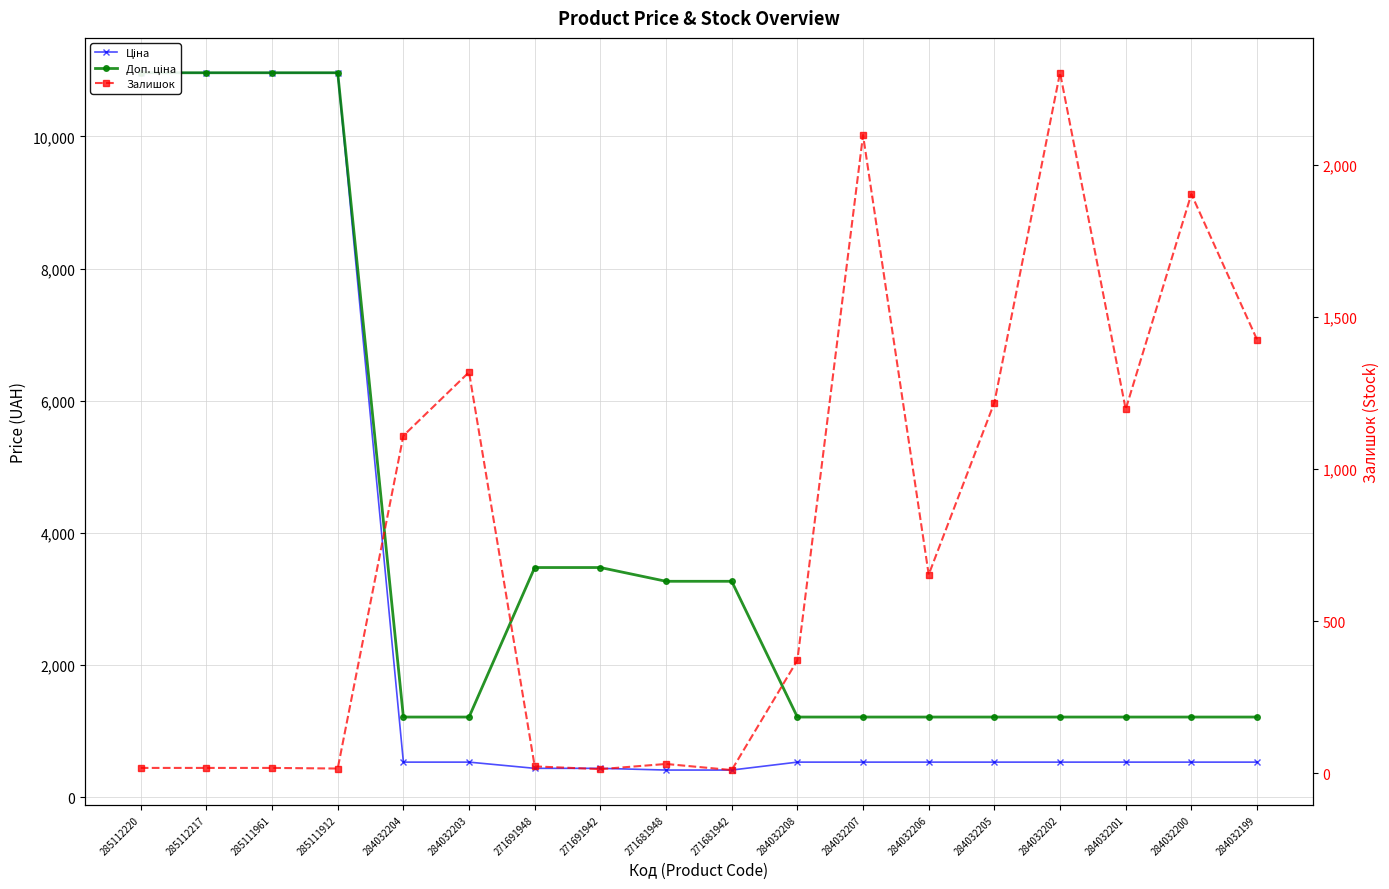

Does the chart have visible grid lines?

Yes